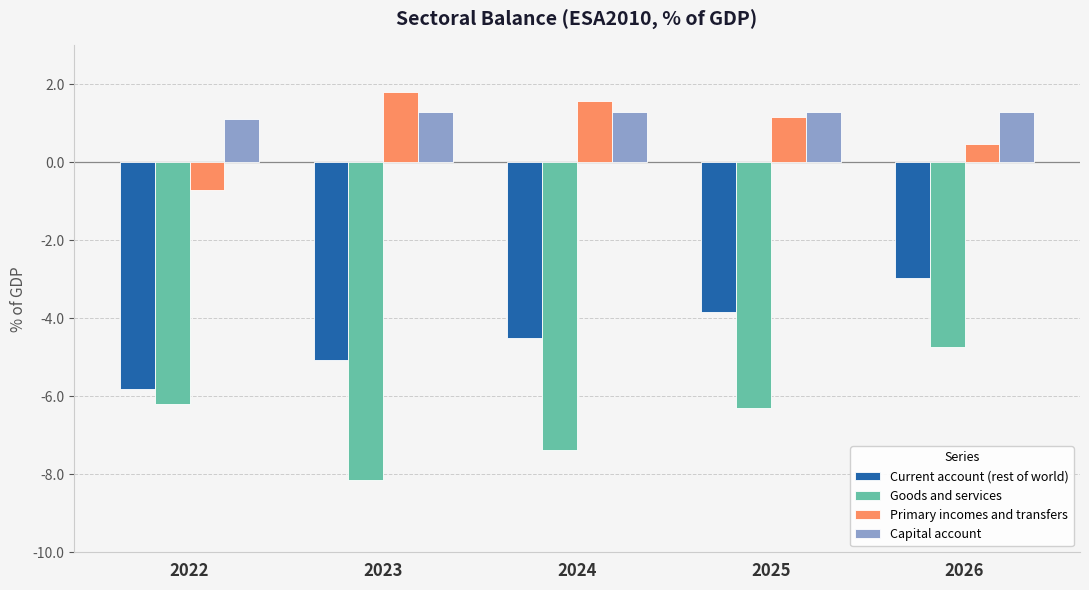

Rank the series at 2026 from lowest to highest value.

Goods and services, Current account (rest of world), Primary incomes and transfers, Capital account